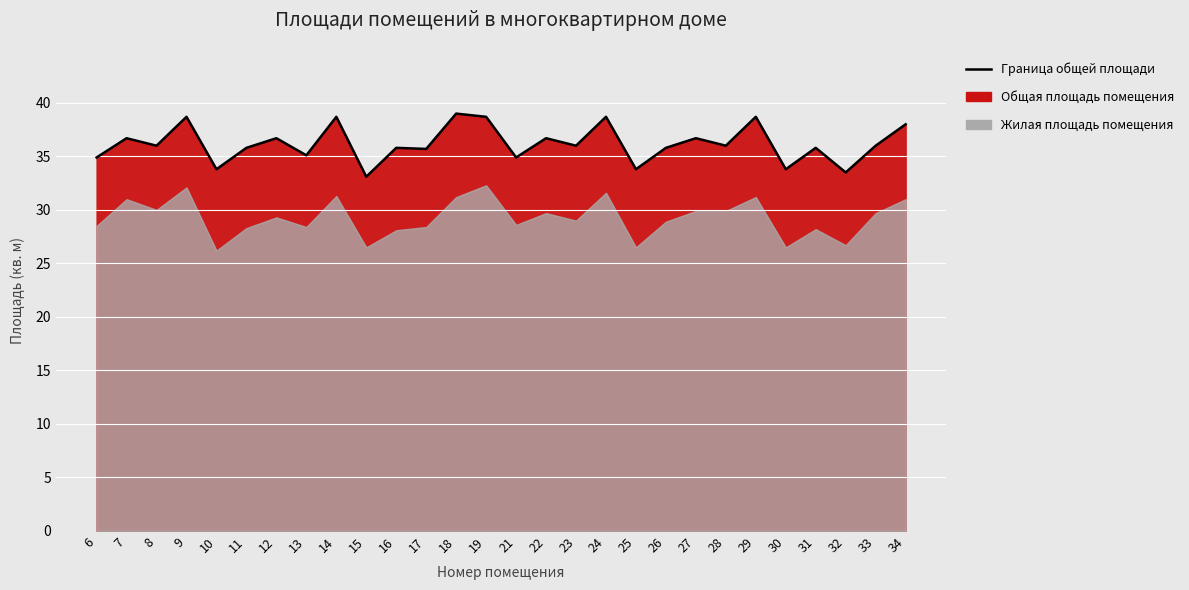

List the labels in order of value, smallest first.

15, 32, 10, 25, 30, 6, 21, 13, 17, 11, 16, 26, 31, 8, 23, 28, 33, 7, 12, 22, 27, 34, 9, 14, 19, 24, 29, 18